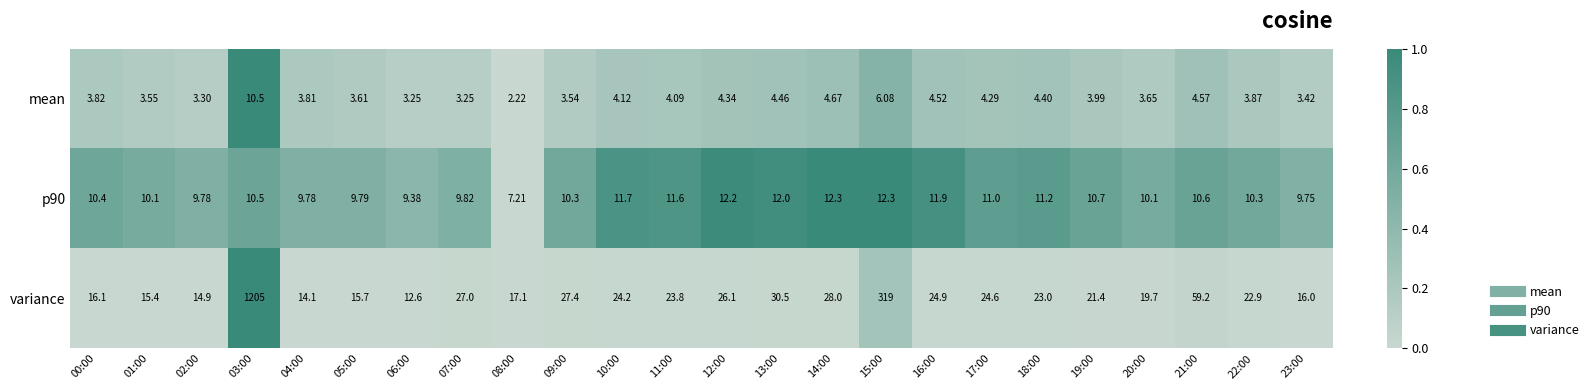

Which label corresponds to the smallest value in the chart?

08:00